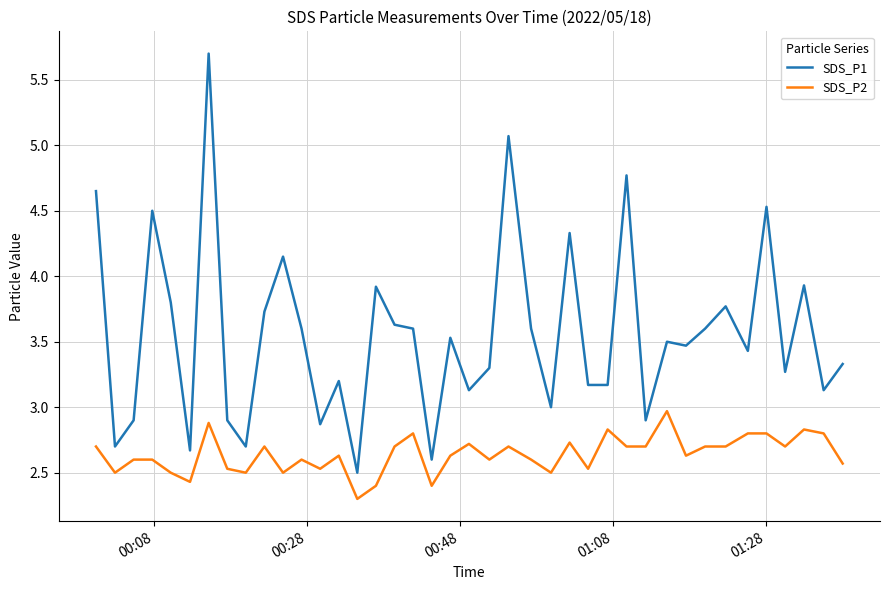

True or false: SDS_P1 and SDS_P2 cross at least once.

False